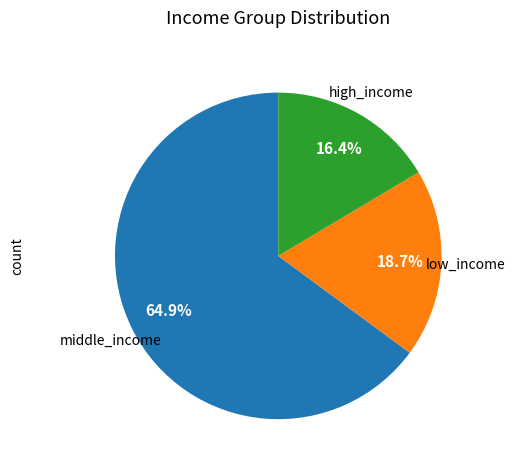

Is there a majority slice in this chart?

Yes